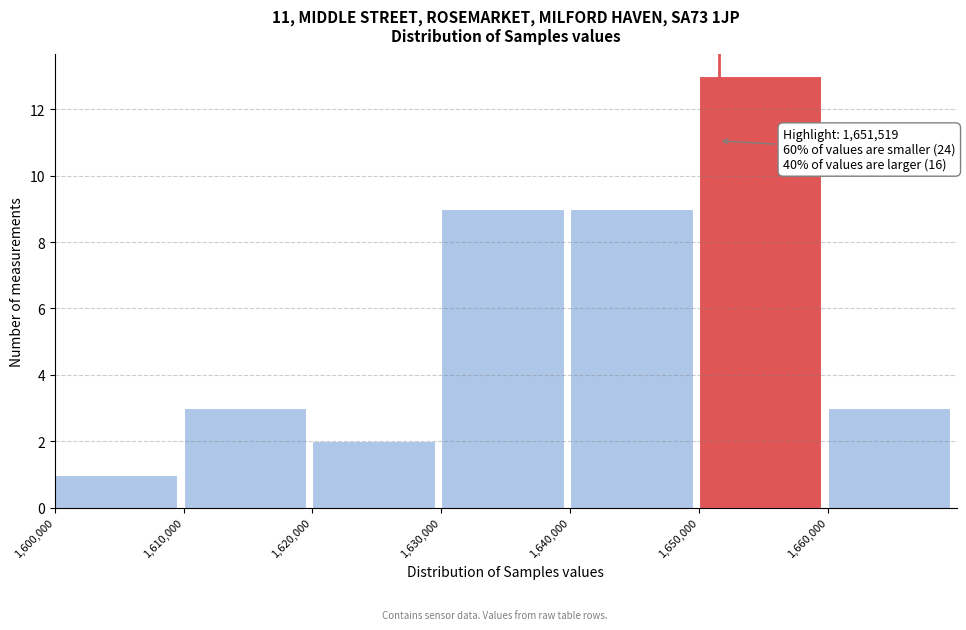

Which range on the x-axis has the tallest bar?

1650000 to 1660000